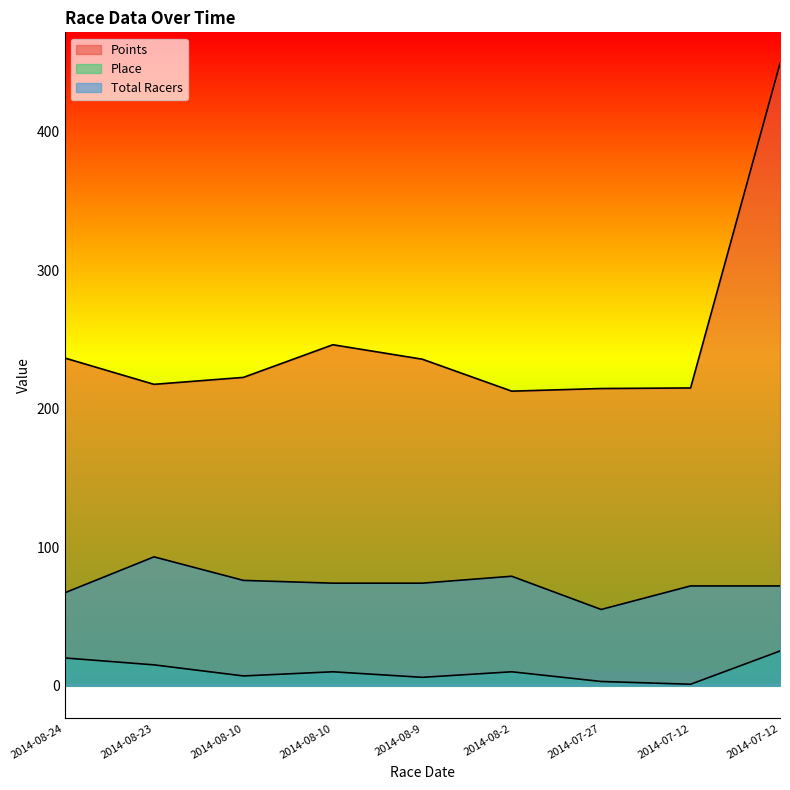

At which label is Points closest to 330?

2014-08-10